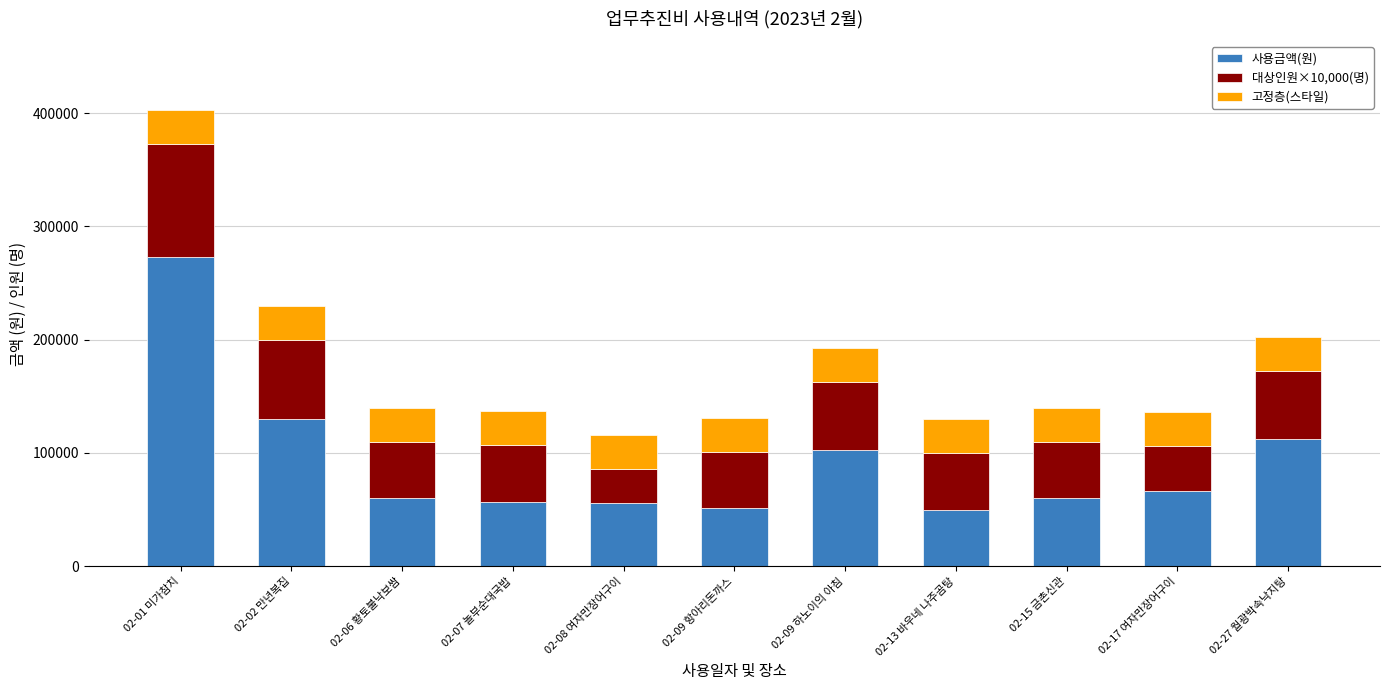

The value of 사용금액(원) at 02-09 항아리돈까스 is 16856. True or false?

False